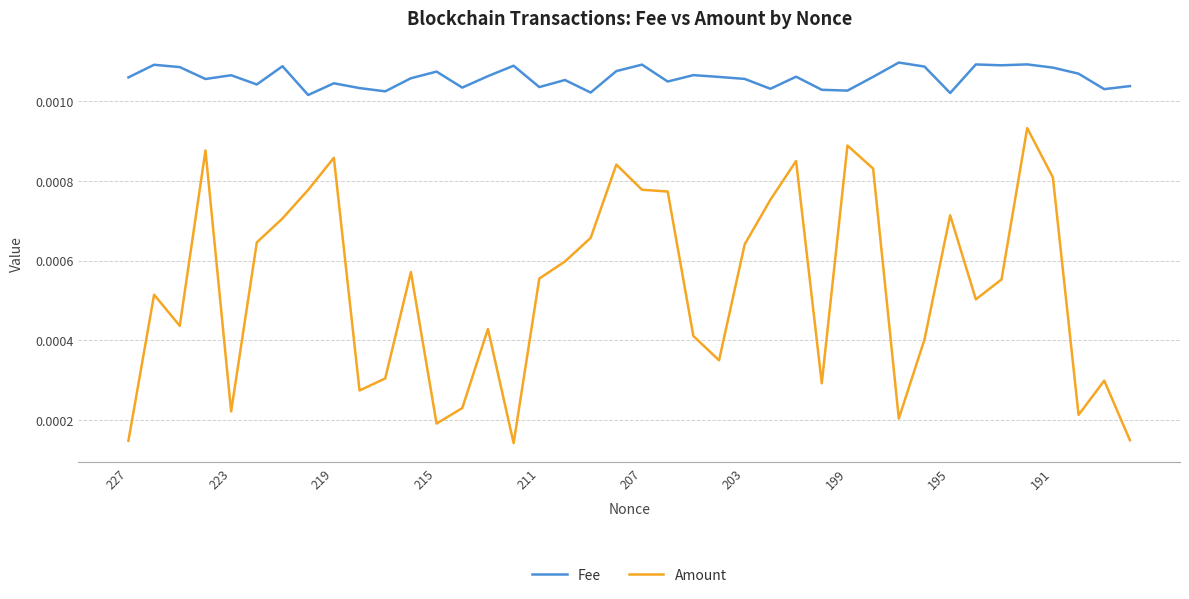

True or false: Amount and Fee intersect in this chart.

False